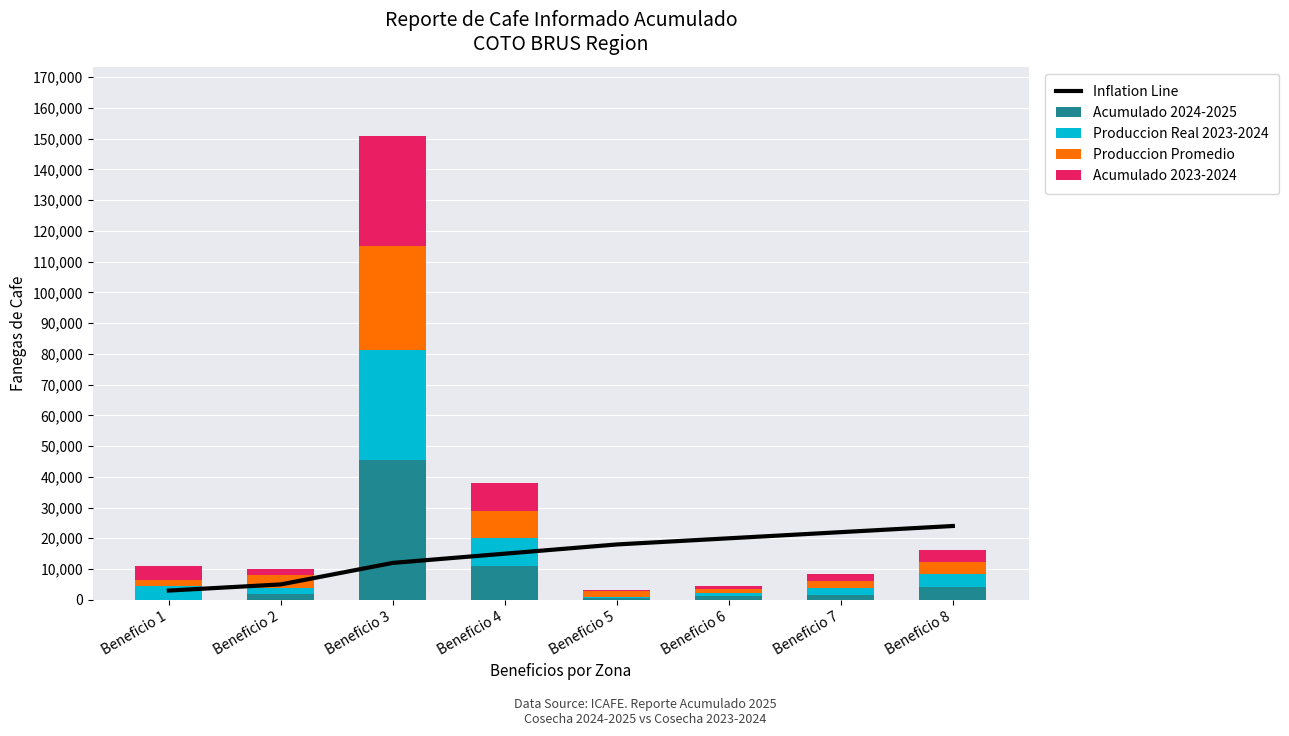

What is the highest value of the Acumulado 2024-2025 series?

45610.4